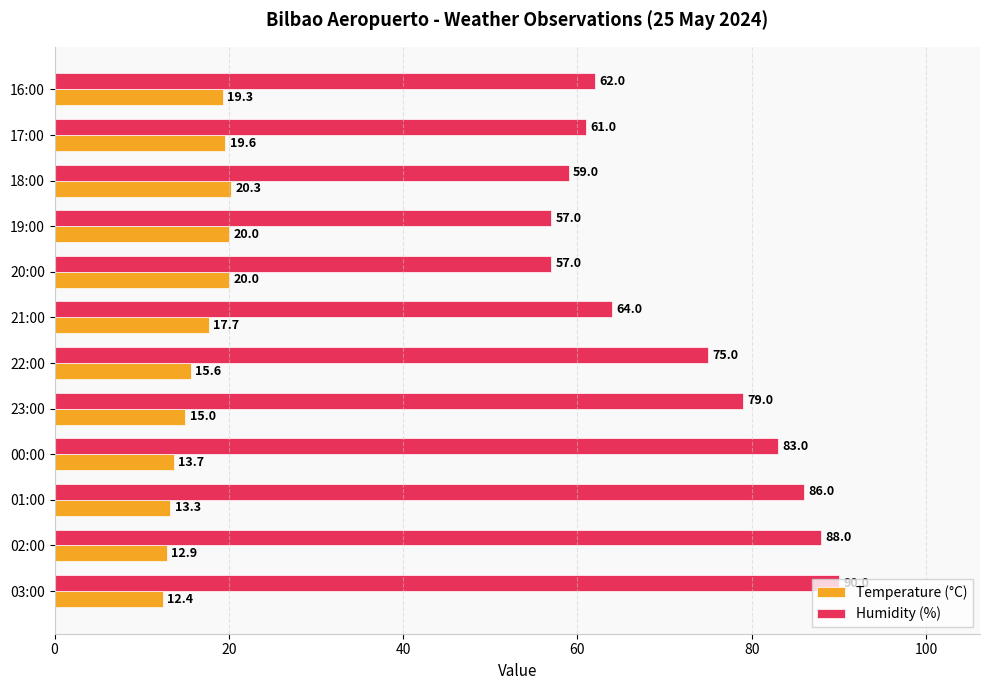

What is the total value across all series at 19:00?

77.0